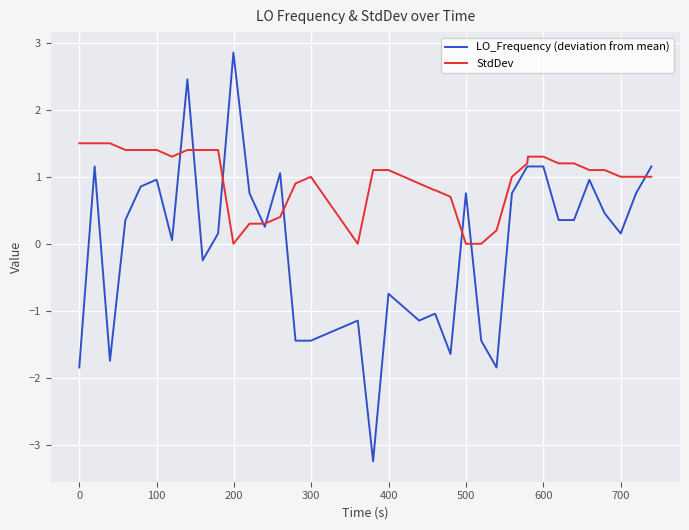

List the series in order of their peak value, lowest first.

StdDev, LO_Frequency (deviation from mean)